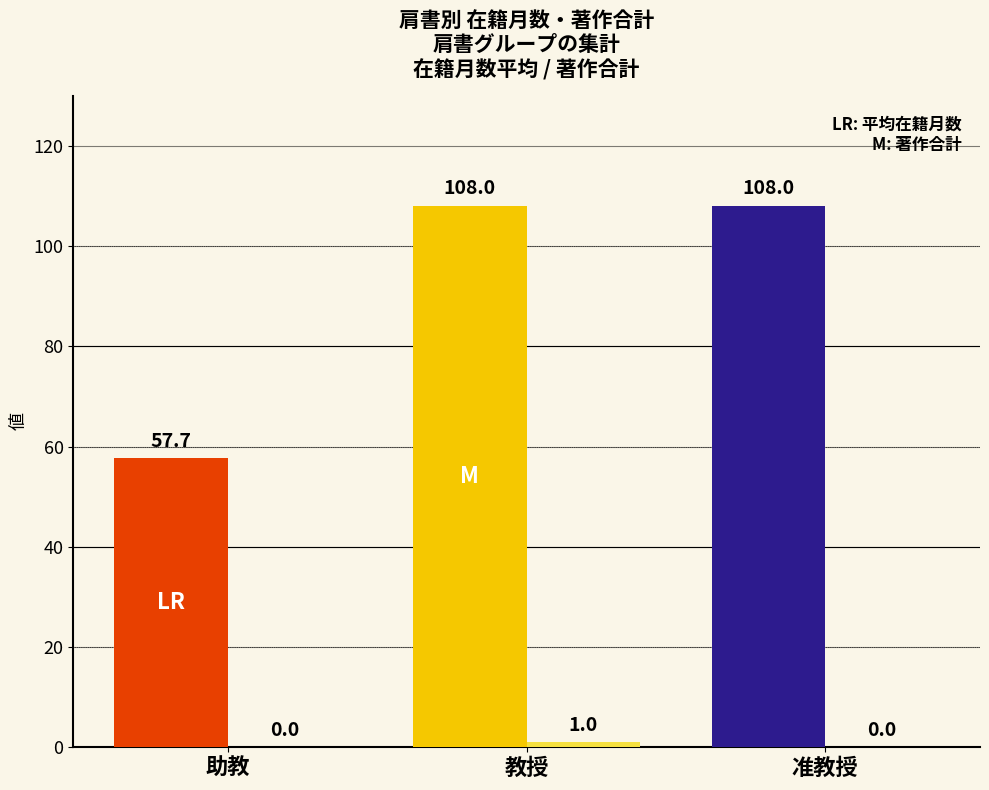

What is the total value across all series at 教授?

109.0